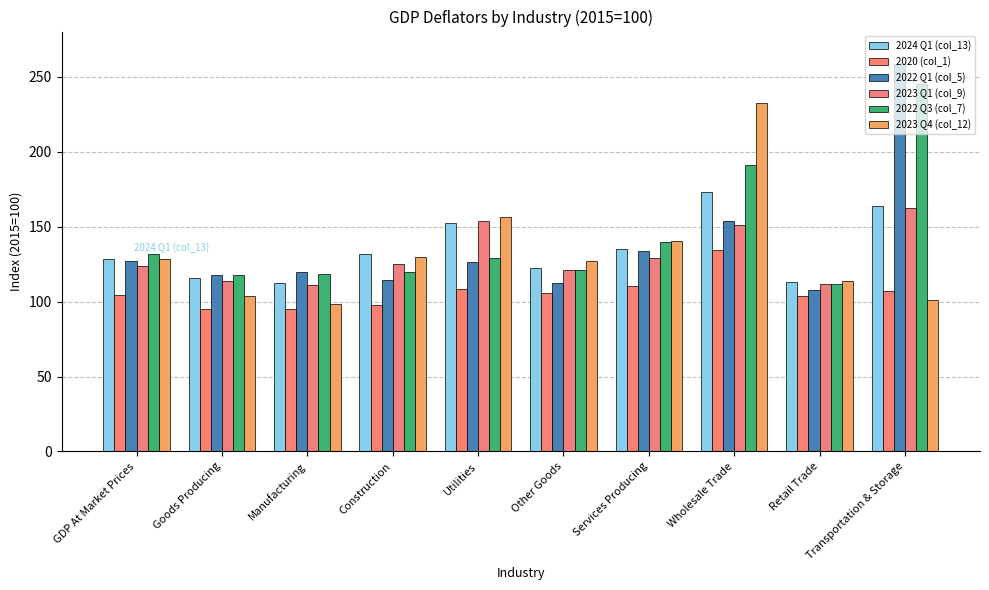

Is the value of 2024 Q1 (col_13) at Wholesale Trade greater than the value of 2022 Q1 (col_5) at Utilities?

Yes